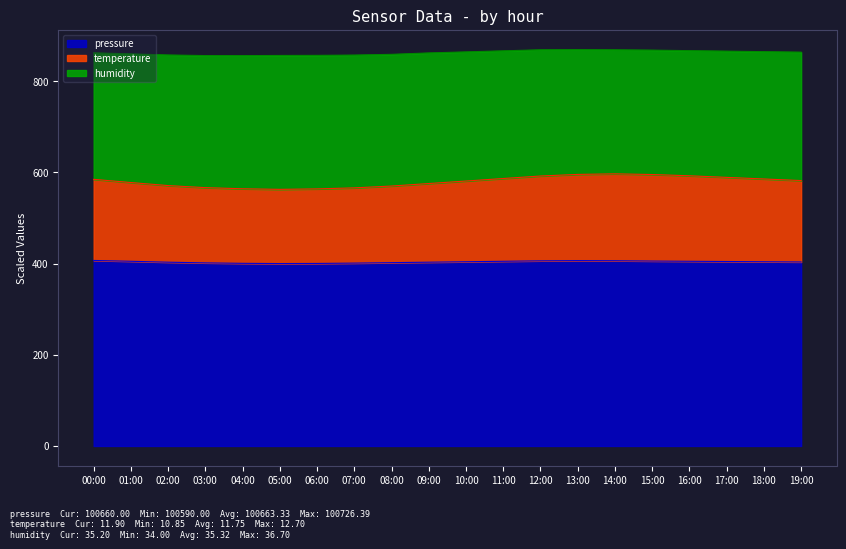

What is the total value across all series at 02:00?

857.4